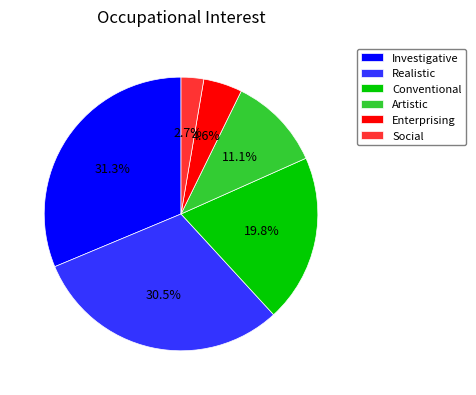

To the nearest percent, what portion does Social represent?

3%